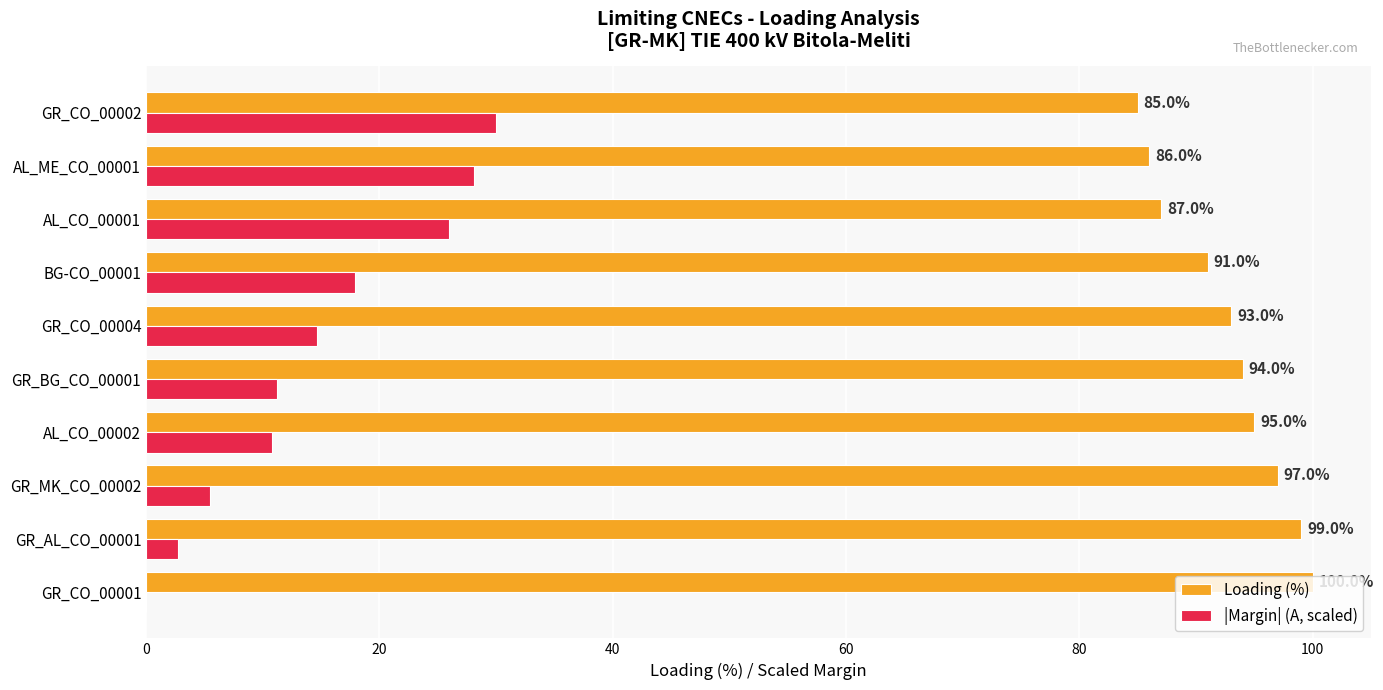

What is the greatest value displayed?

100.0